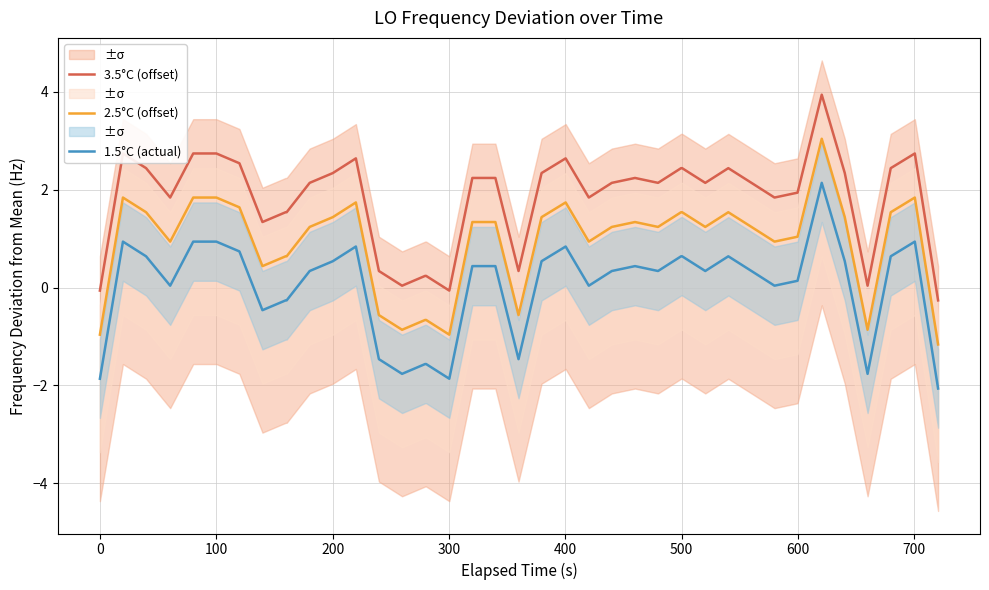

True or false: 1.5°C (actual) and 2.5°C (offset) cross at least once.

False